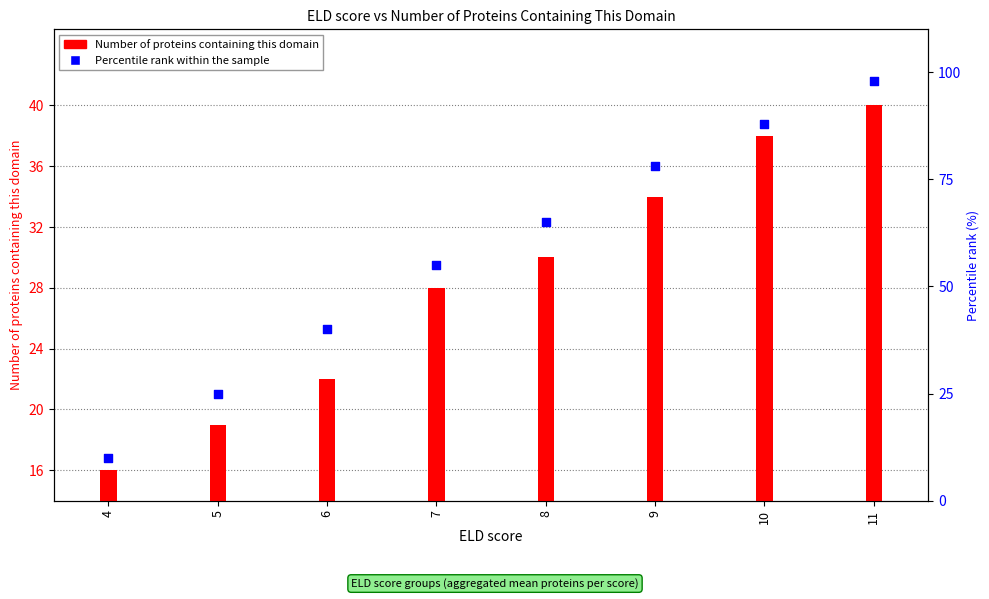

What is the total value across all series at 6?

62